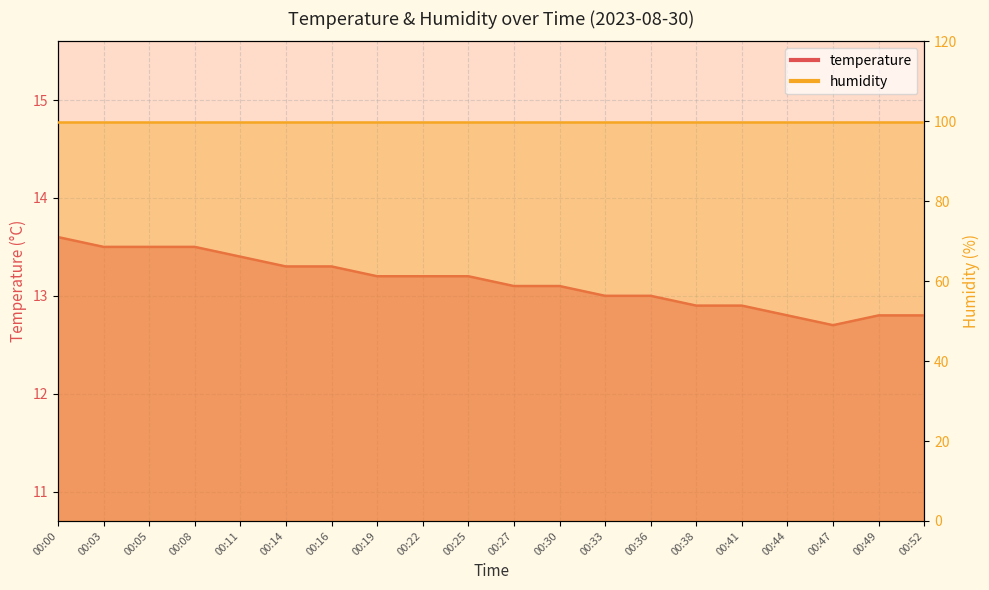

What is the difference between the second highest and minimum values?

0.8